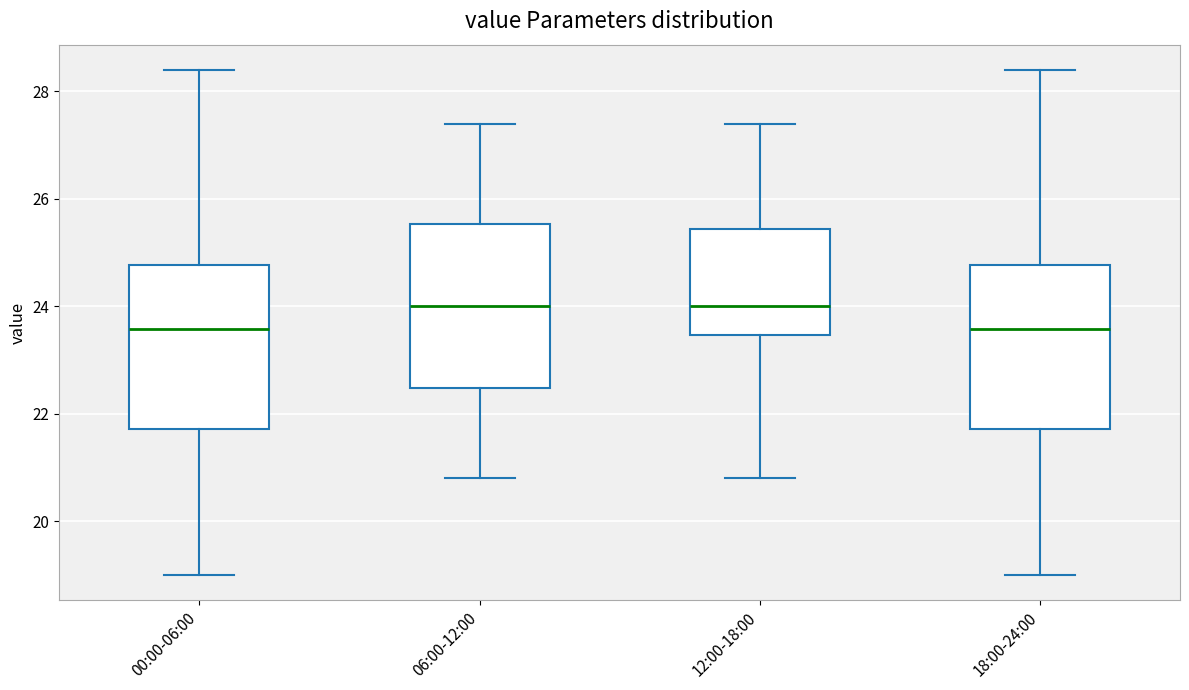

Reading left to right, read every box against the y-axis: the position of its median line, the range the box covers, and the ends of its whiskers. The values are not printed on the chart, so give them approximately, as read against the axis.

00:00-06:00: median 23.6, box 21.8 to 24.8, whiskers 19.0 to 28.4
06:00-12:00: median 24.0, box 22.4 to 25.6, whiskers 20.8 to 27.4
12:00-18:00: median 24.0, box 23.4 to 25.4, whiskers 20.8 to 27.4
18:00-24:00: median 23.6, box 21.8 to 24.8, whiskers 19.0 to 28.4